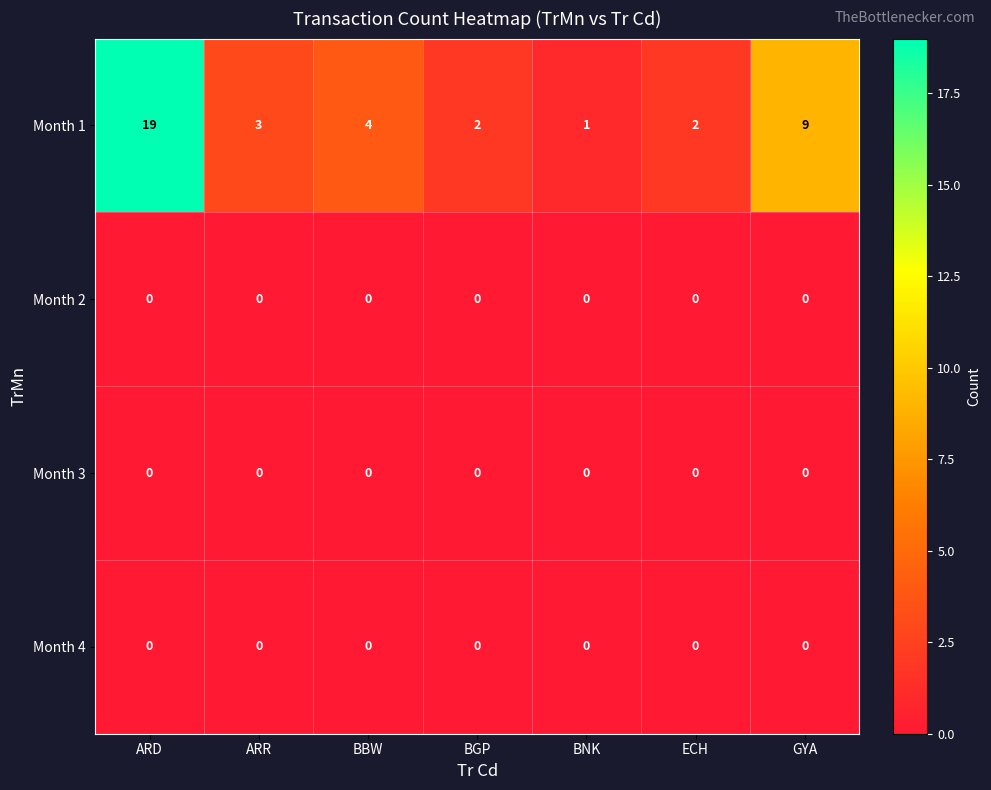

What is the greatest value displayed?

19